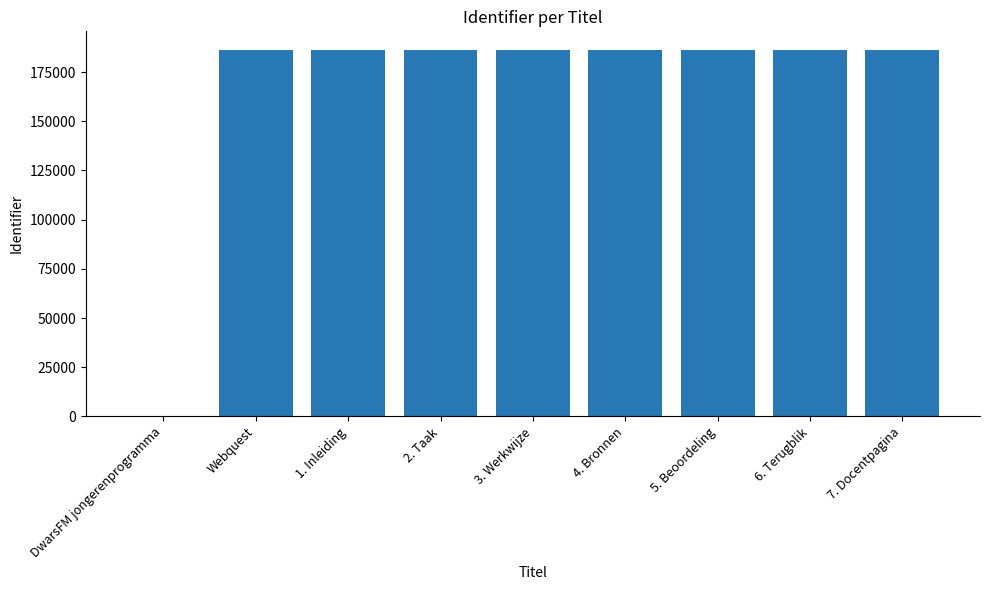

What is the maximum value shown in the chart?

186405